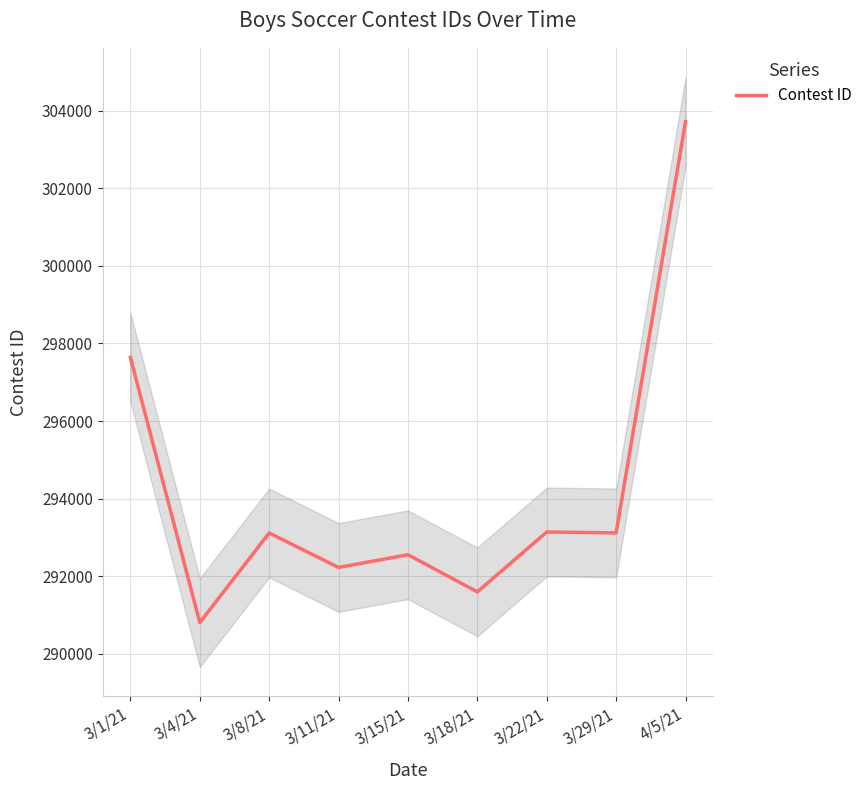

List the labels in order of value, smallest first.

3/4/21, 3/18/21, 3/11/21, 3/15/21, 3/8/21, 3/29/21, 3/22/21, 3/1/21, 4/5/21